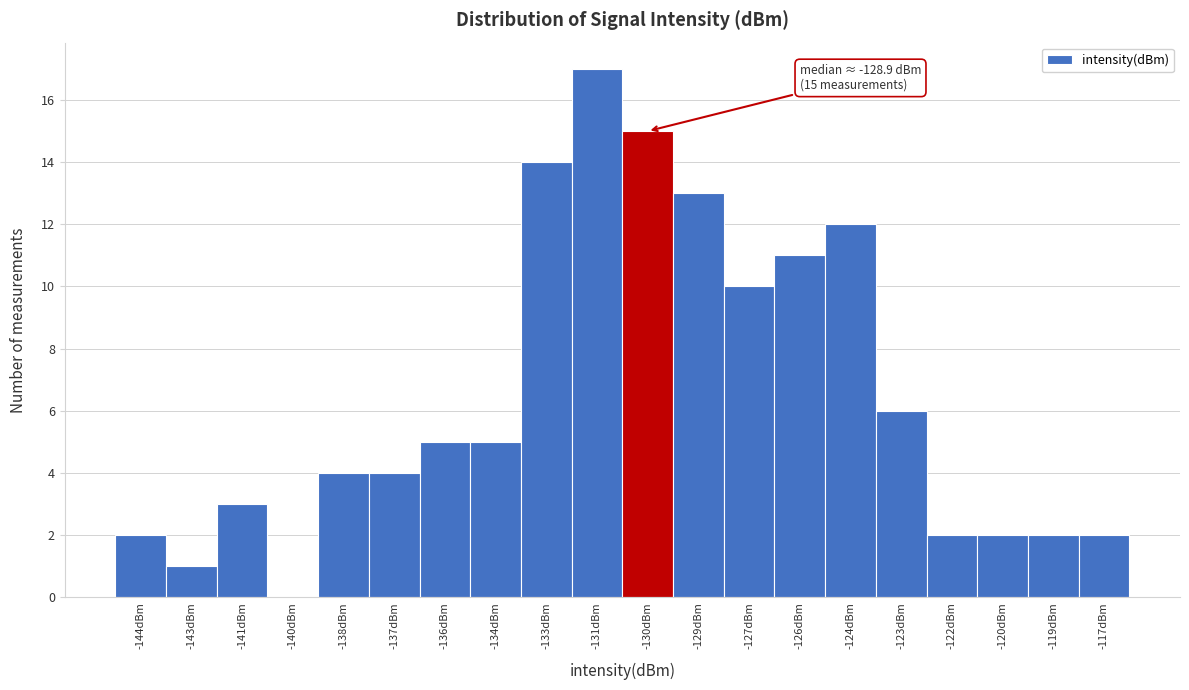

Reading right to left, extract all data points from this chart.

-117dBm=2	-119dBm=2	-120dBm=2	-122dBm=2	-123dBm=6	-124dBm=12	-126dBm=11	-127dBm=10	-129dBm=13	-130dBm=15	-131dBm=17	-133dBm=14	-134dBm=5	-136dBm=5	-137dBm=4	-138dBm=4	-140dBm=0	-141dBm=3	-143dBm=1	-144dBm=2